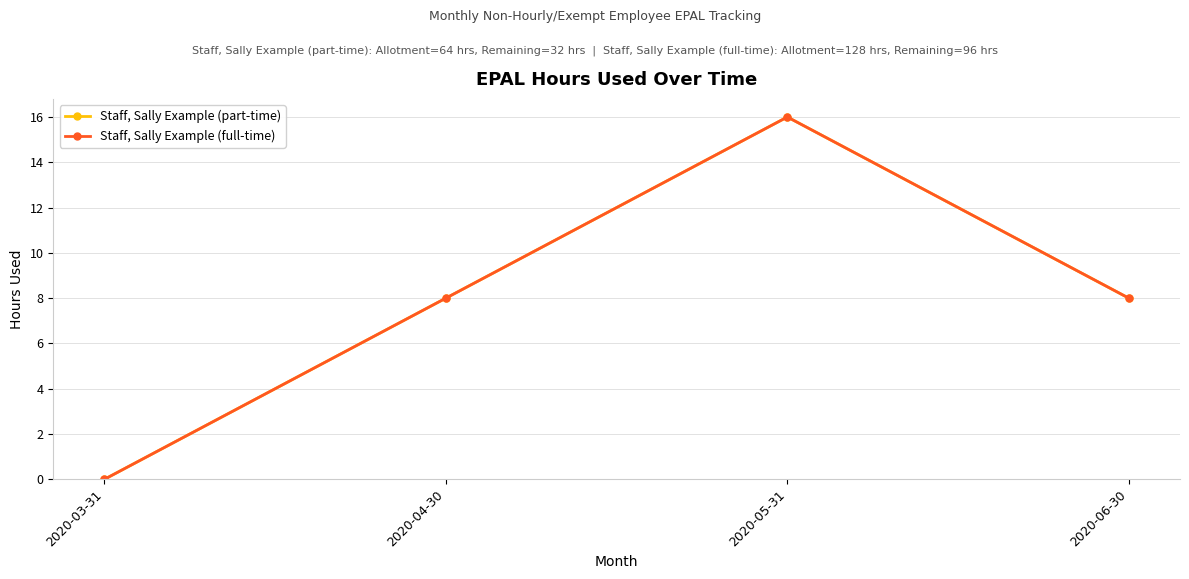

True or false: Staff, Sally Example (part-time) and Staff, Sally Example (full-time) intersect in this chart.

False